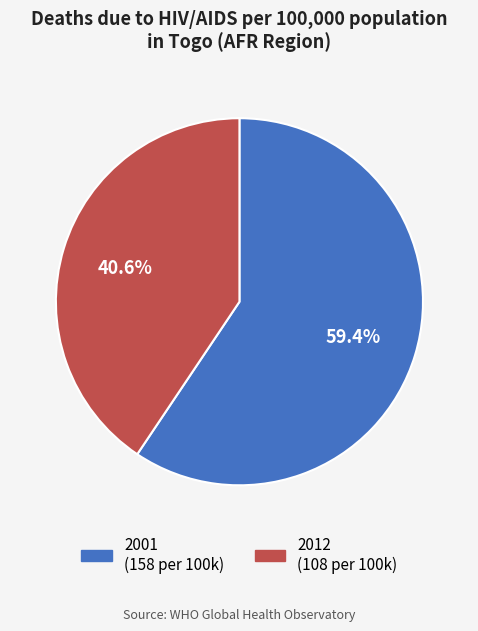

Count the number of slices in the pie.

2